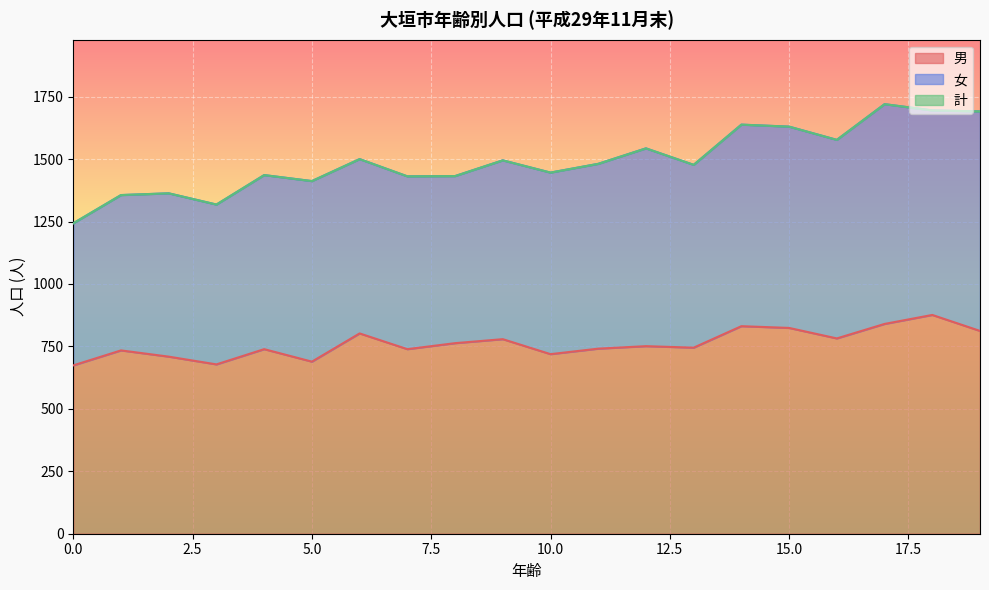

What value does the 計 series have at 18, to the nearest 5?

1695